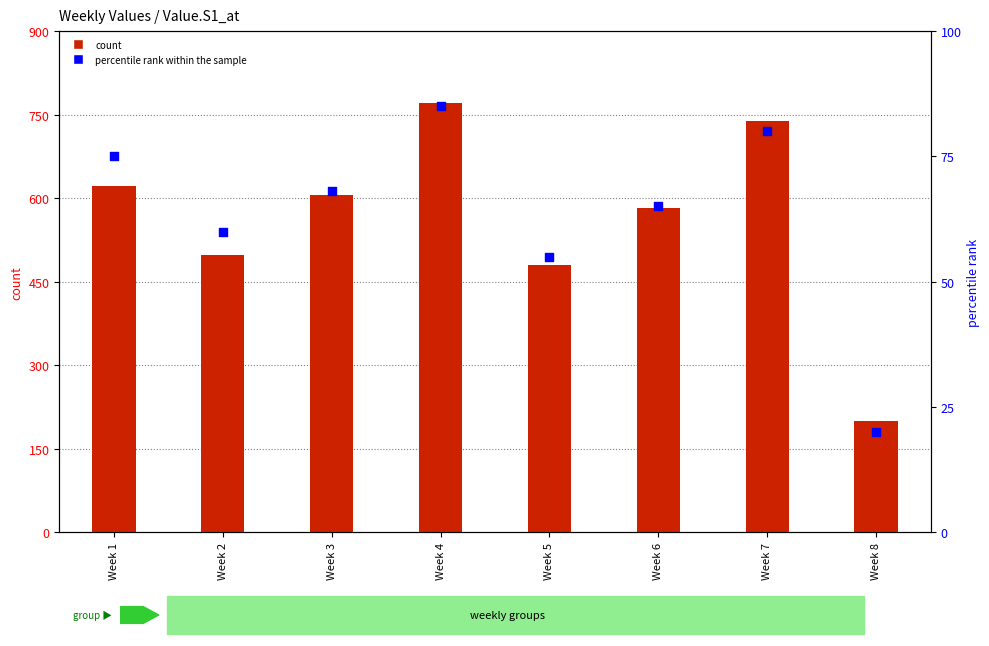

Which series has the largest total across all categories?

count